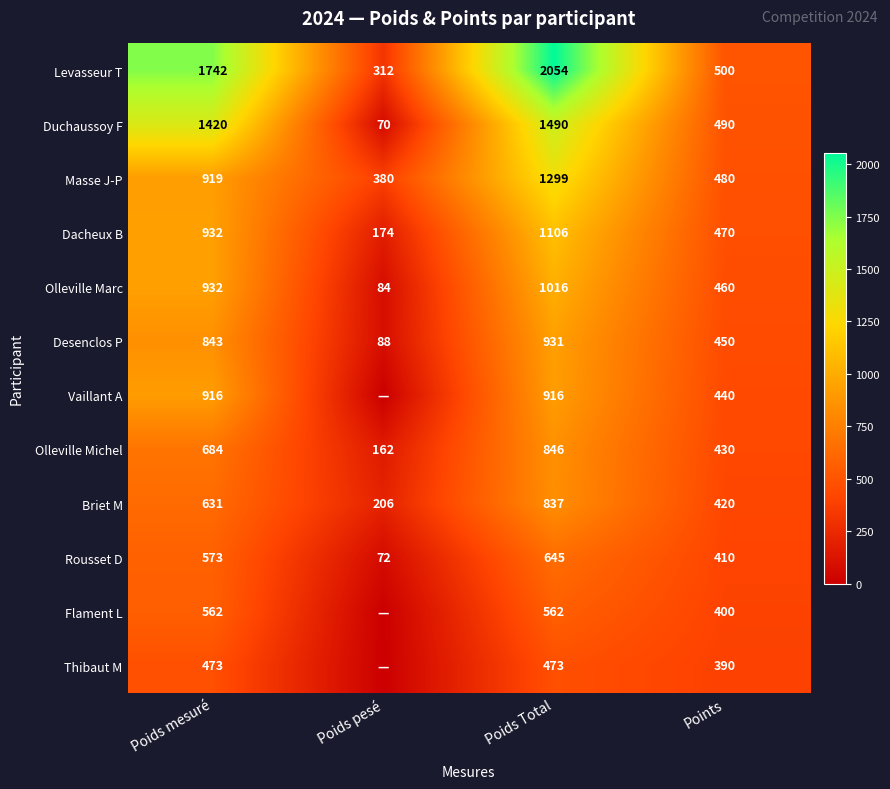

What is the total value across all series at Poids pesé?

1548